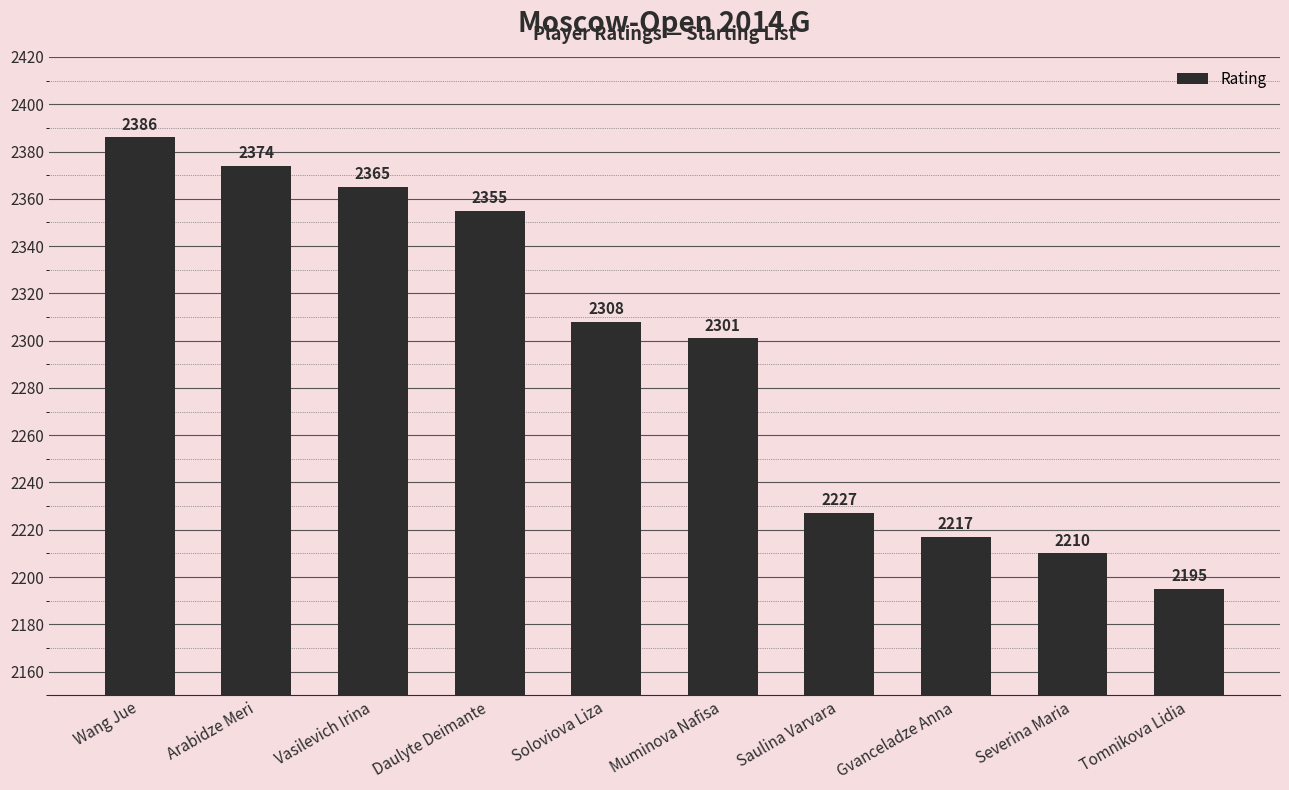

What is the value of the 9th bar from the left?

2210